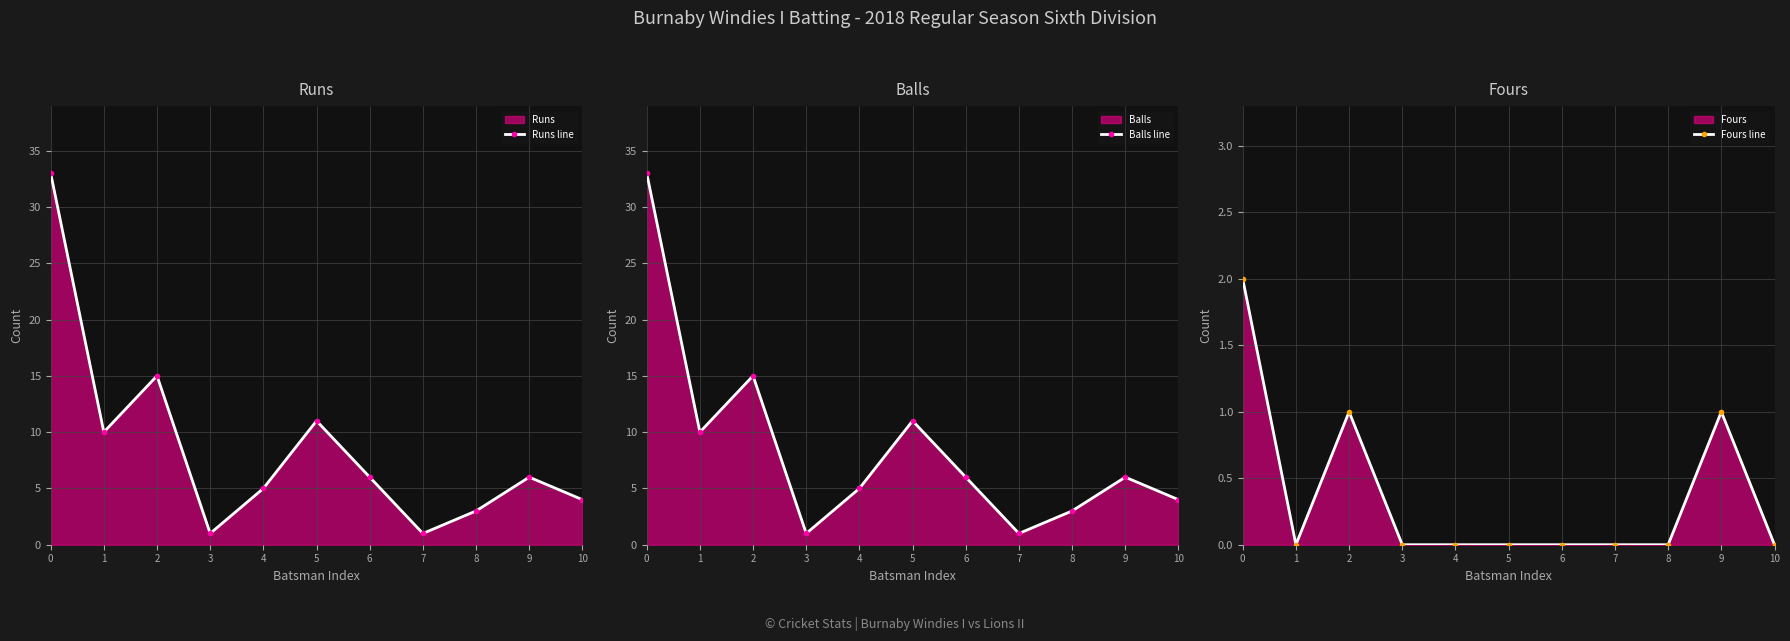

Reading left to right, what are all the values shown in this chart?

Runs line: 0=33	1=10	2=15	3=1	4=5	5=11	6=6	7=1	8=3	9=6	10=4
Balls line: 0=33	1=10	2=15	3=1	4=5	5=11	6=6	7=1	8=3	9=6	10=4
Fours line: 0=2	1=0	2=1	3=0	4=0	5=0	6=0	7=0	8=0	9=1	10=0